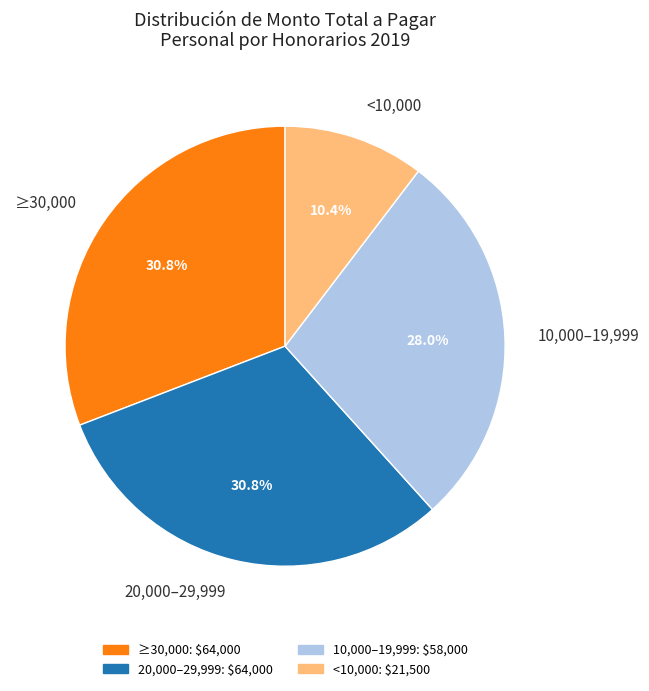

What is the smallest slice in the pie chart?

<10,000